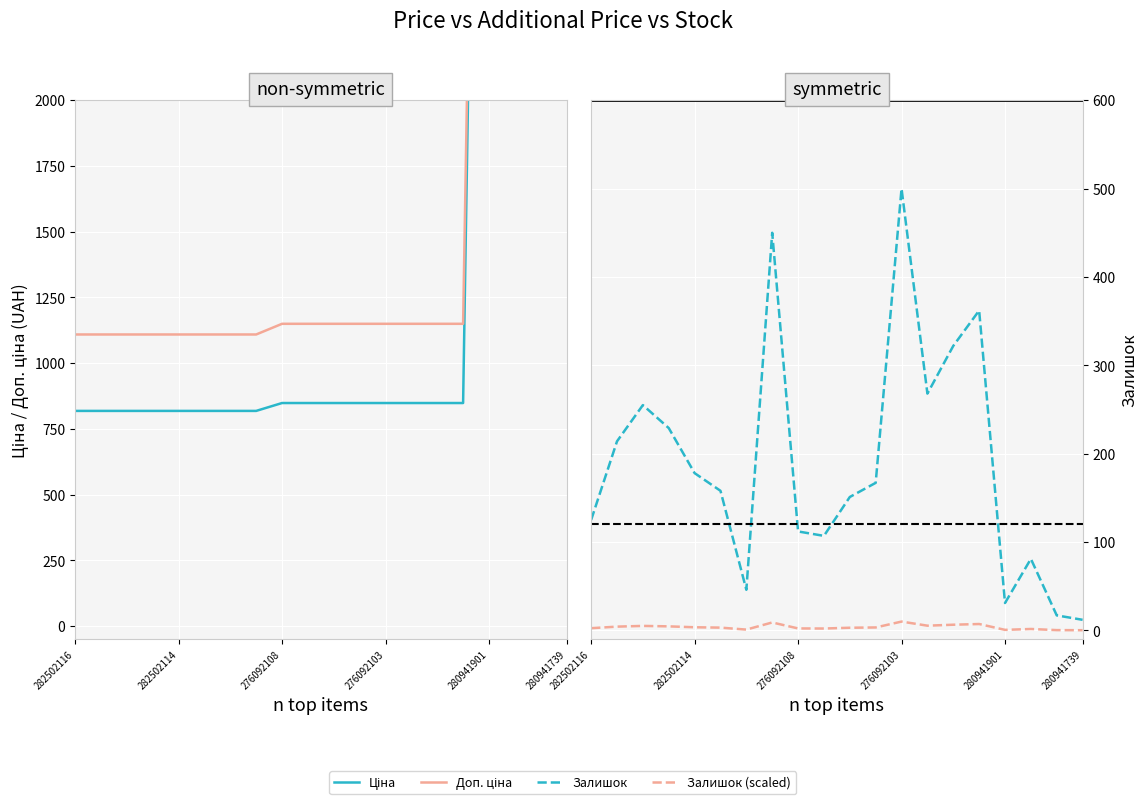

Does the chart display data point markers on the line(s)?

No